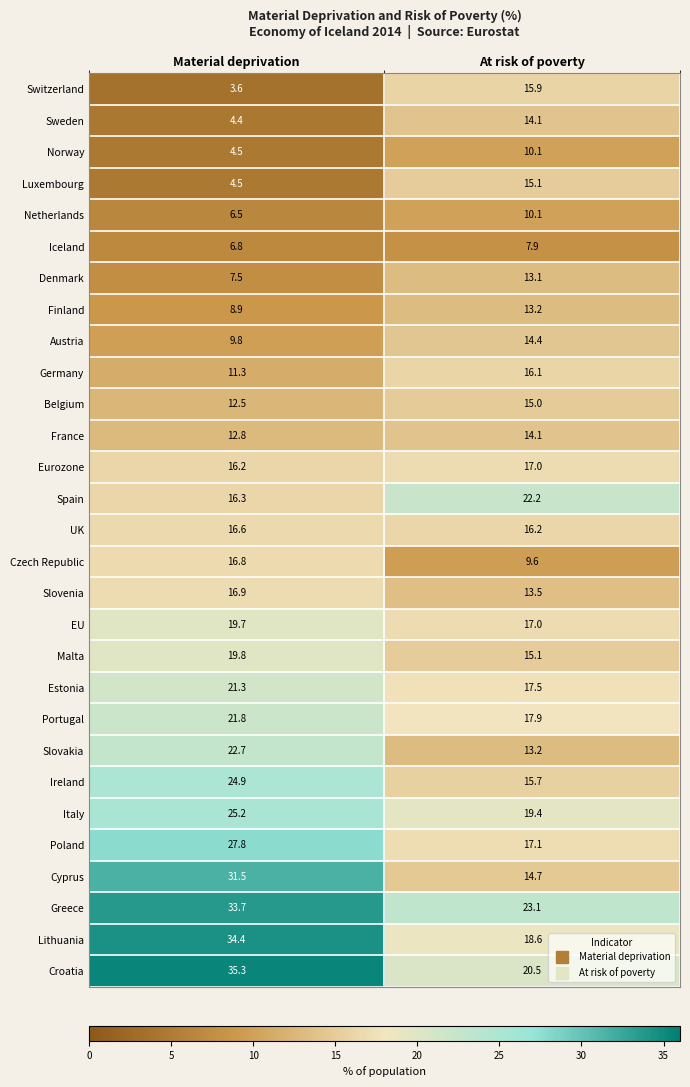

What is the sum of all Czech Republic values?

26.4